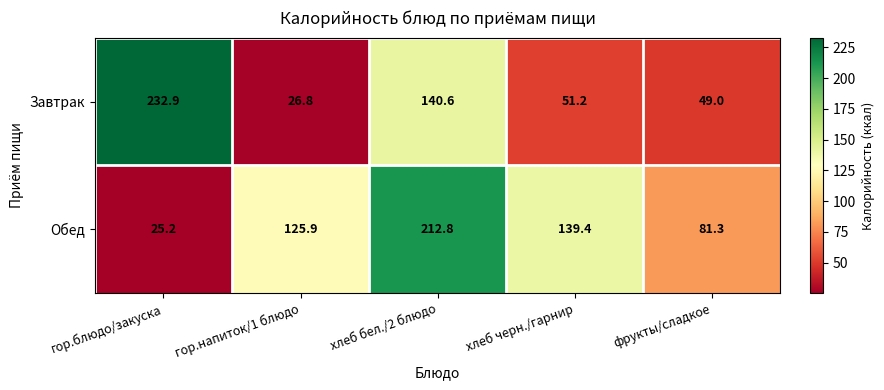

True or false: Завтрак has a value of 51.2 at хлеб черн./гарнир.

True